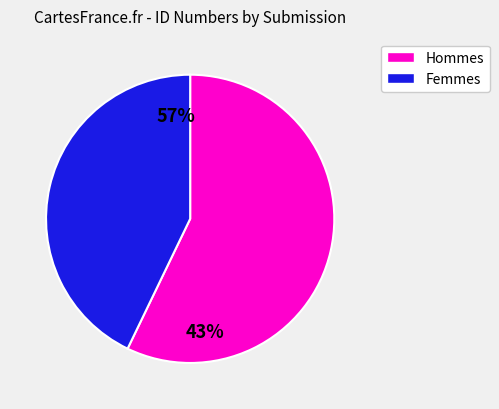

Is it true that 553 is 14% of the pie?

True